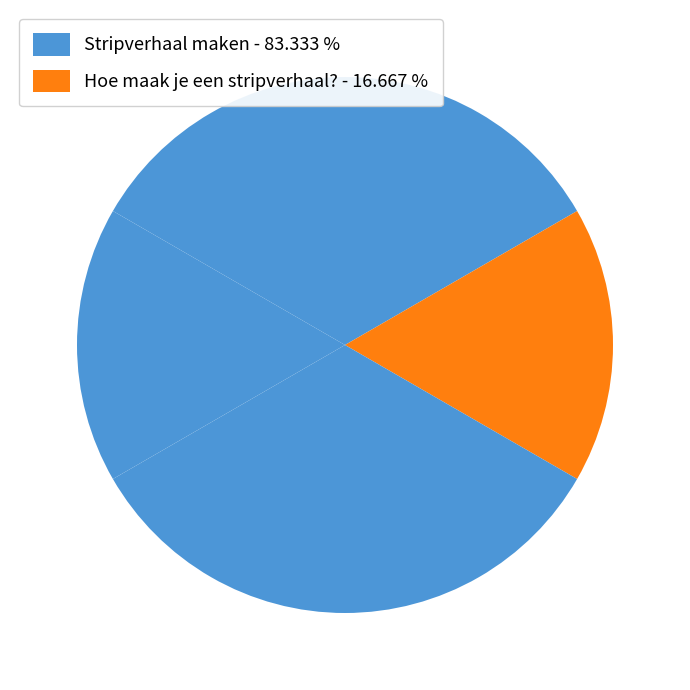

How many segments does this pie chart have?

6